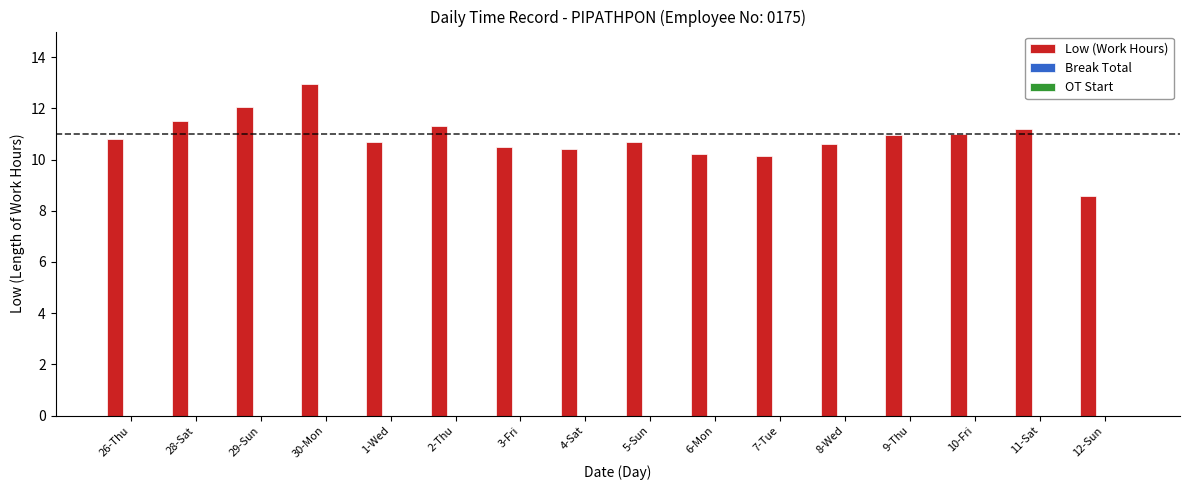

The chart shows a value of 5.7 at 1-Wed. True or false?

False